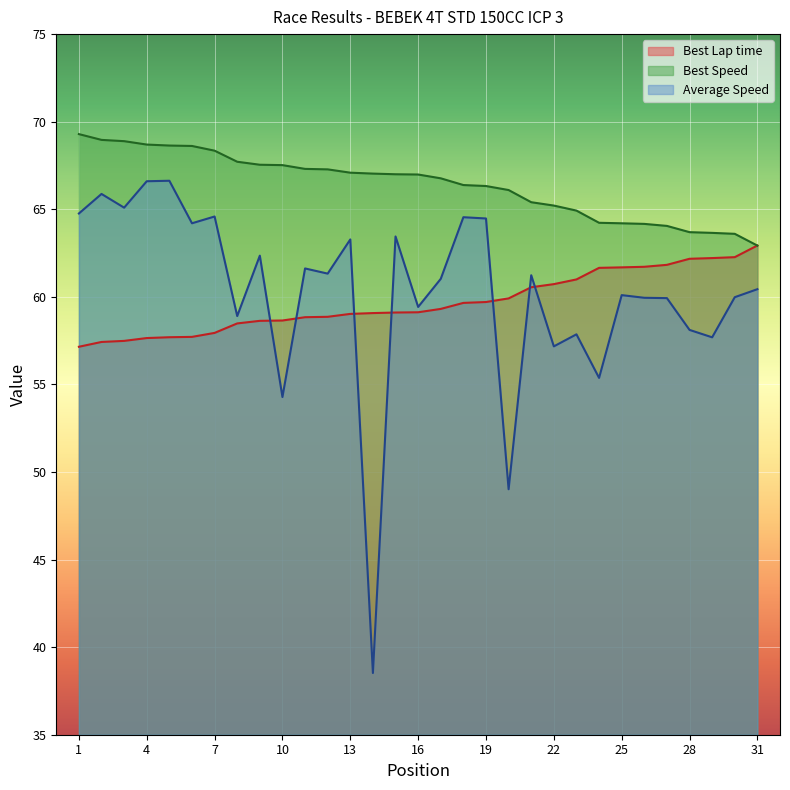

In Average Speed, how many points are higher than both neighbors (excluding endpoints)?

11